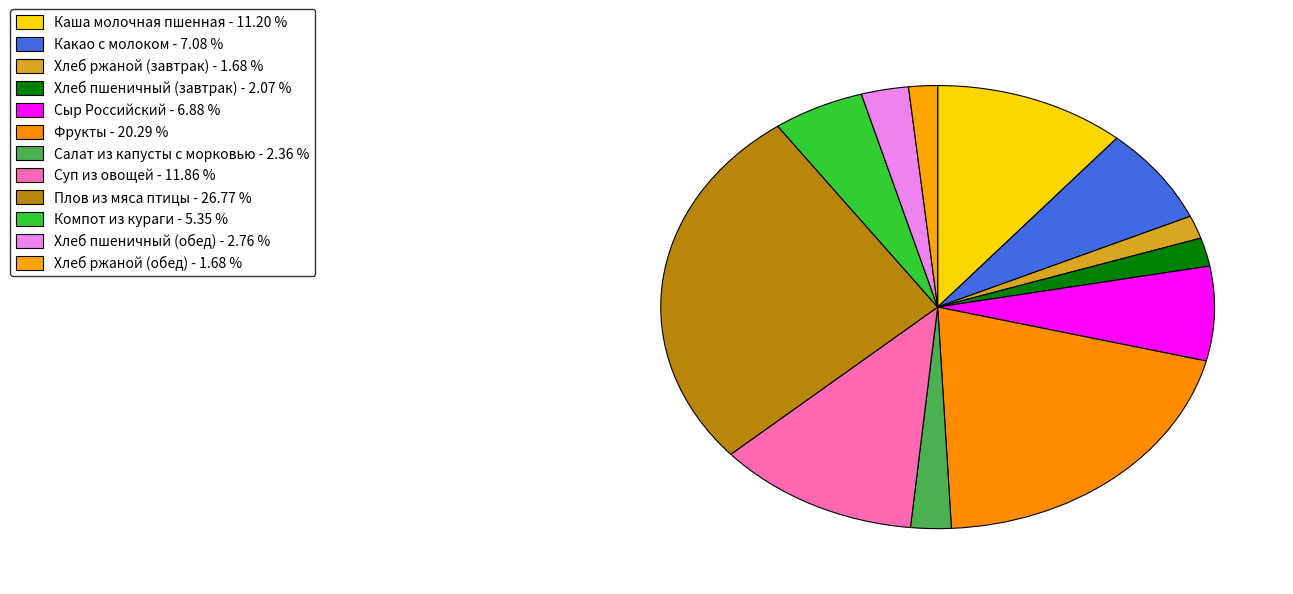

Approximately how many times larger is the value at Какао с молоком compared to Плов из мяса птицы?

0.3